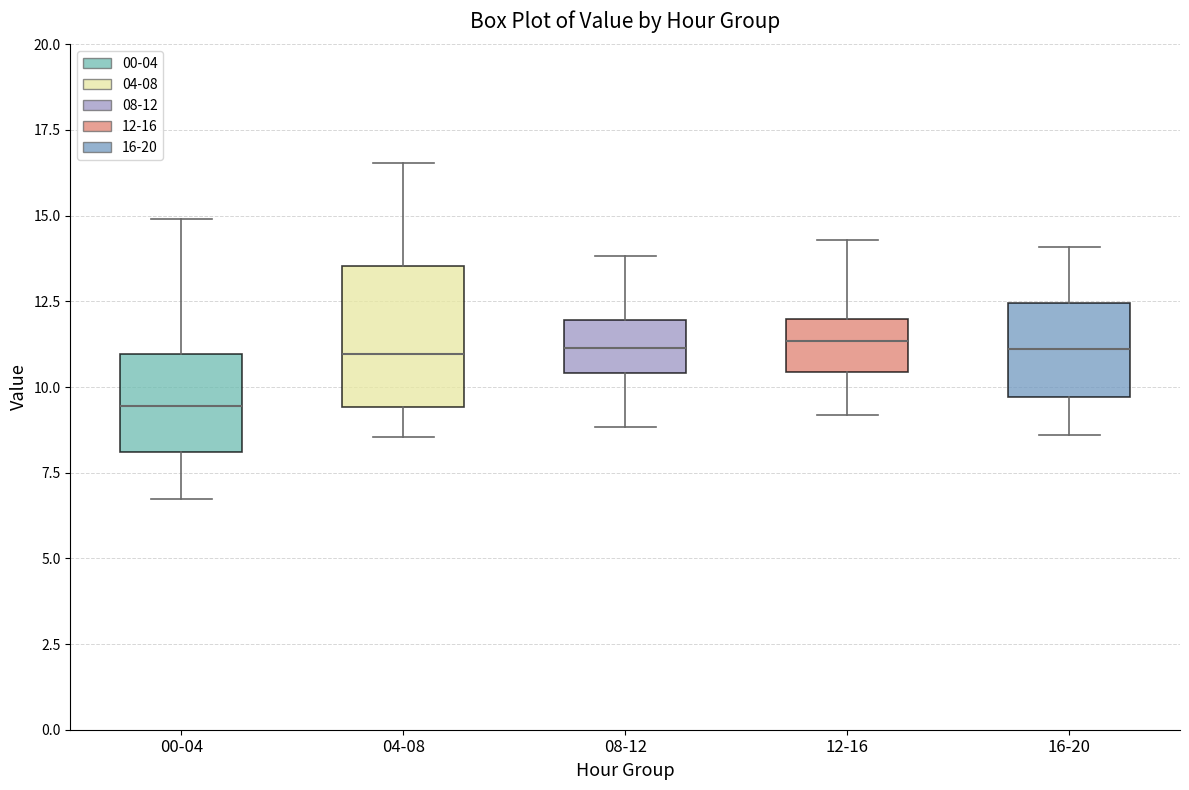

Where does the median line of the box for 16-20 sit on the y-axis? The values are not printed on the chart, so give them approximately, as read against the axis.

11.0